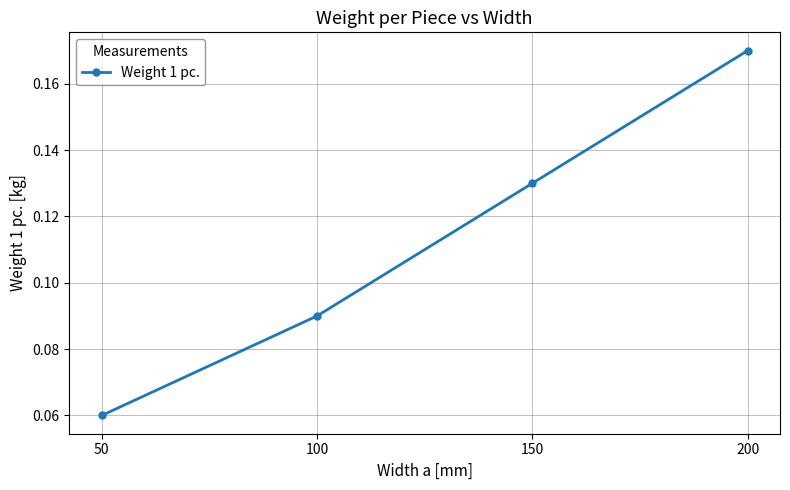

Rank the categories by value from highest to lowest.

200, 150, 100, 50